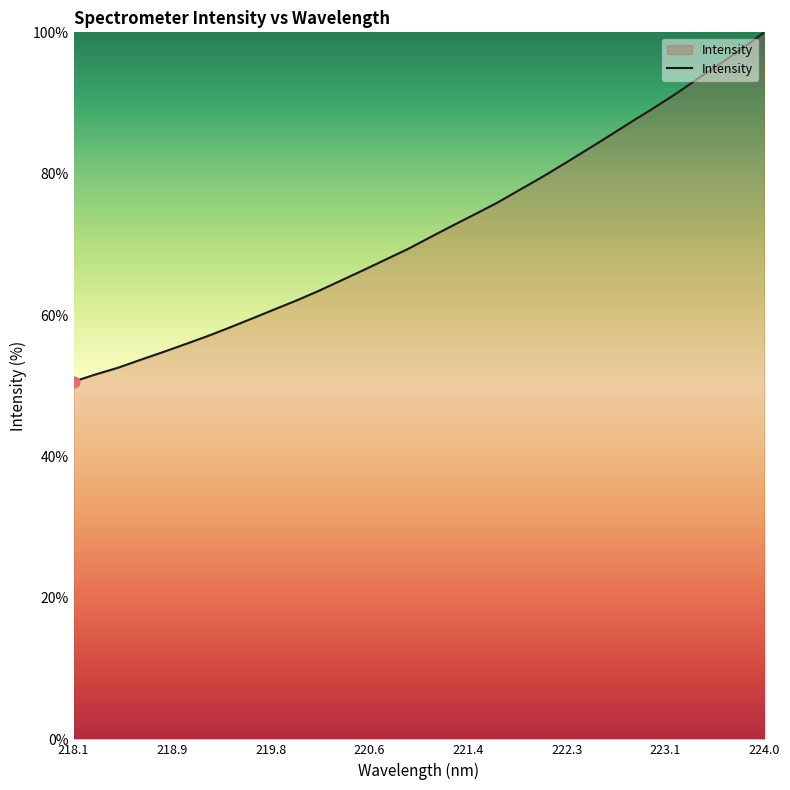

What is the greatest value displayed?

100.0